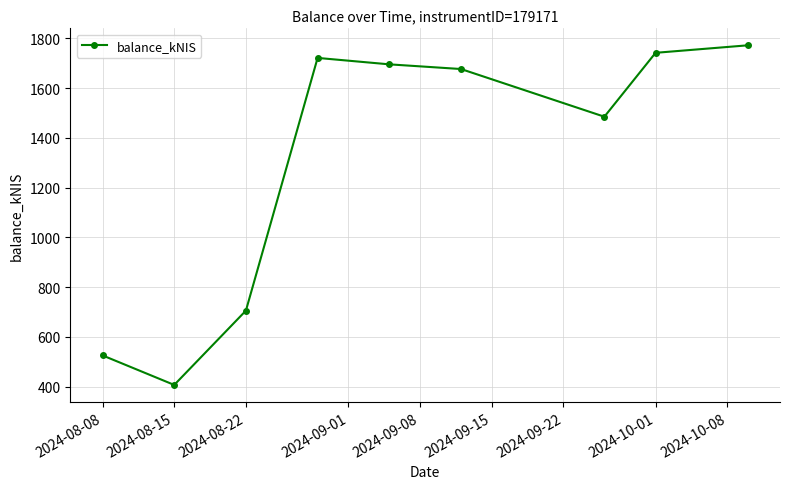

What is the difference between the maximum and minimum values?

1365.5